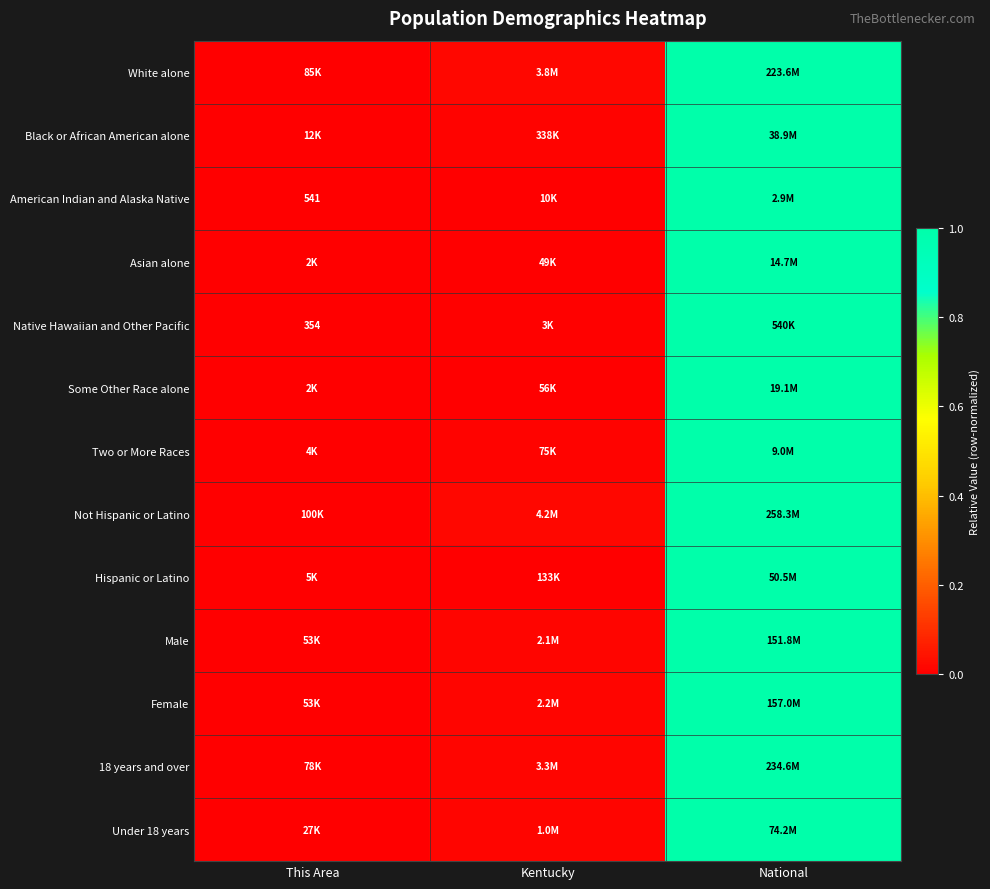

At which label does Some Other Race alone reach its peak?

National